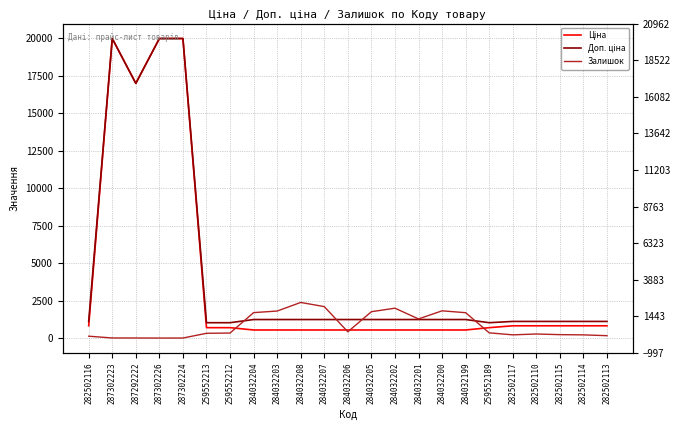

How many intersections are there between Залишок and Доп. ціна?

4